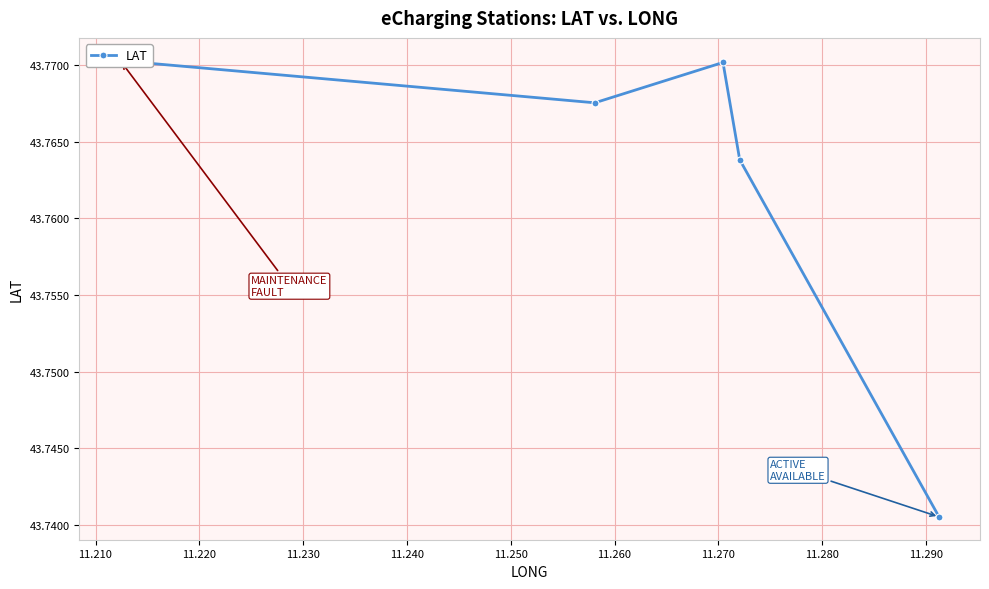

True or false: the data shows 43.8 at 11.220.

True